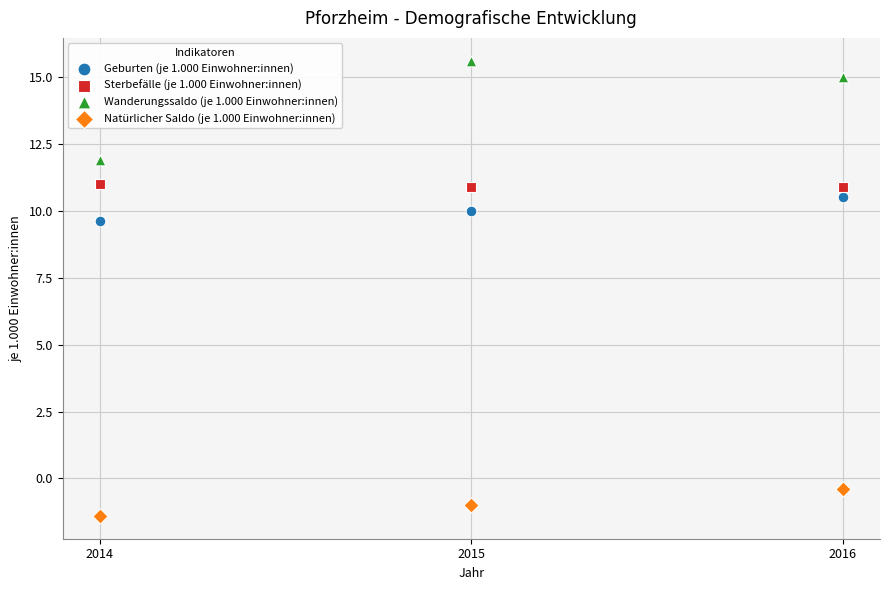

What are all the series names shown in the legend?

Geburten (je 1.000 Einwohner:innen), Sterbefälle (je 1.000 Einwohner:innen), Wanderungssaldo (je 1.000 Einwohner:innen), Natürlicher Saldo (je 1.000 Einwohner:innen)